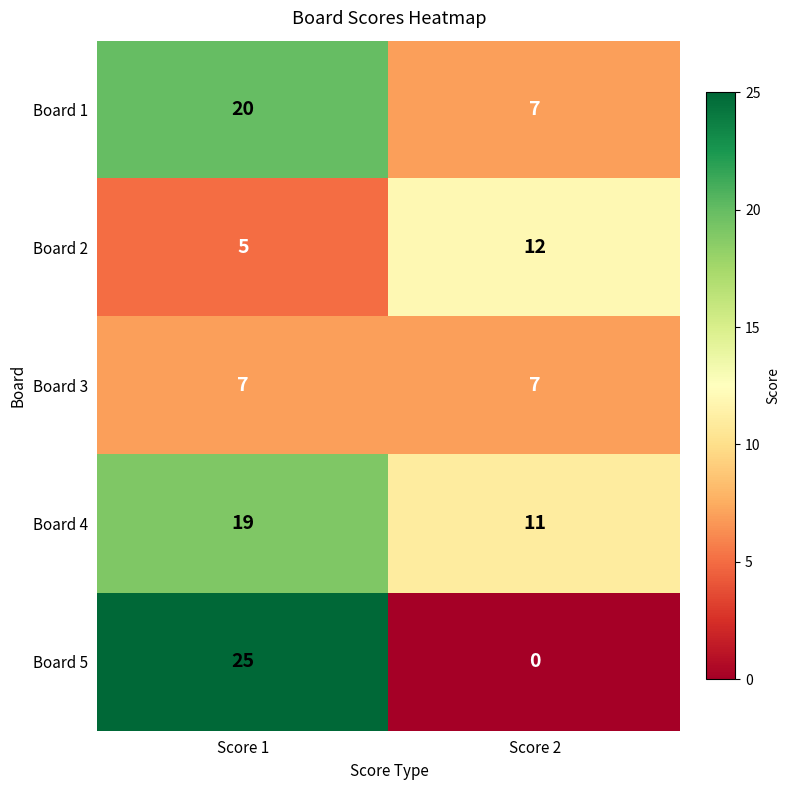

Read the Board 3 value at Score 2.

7